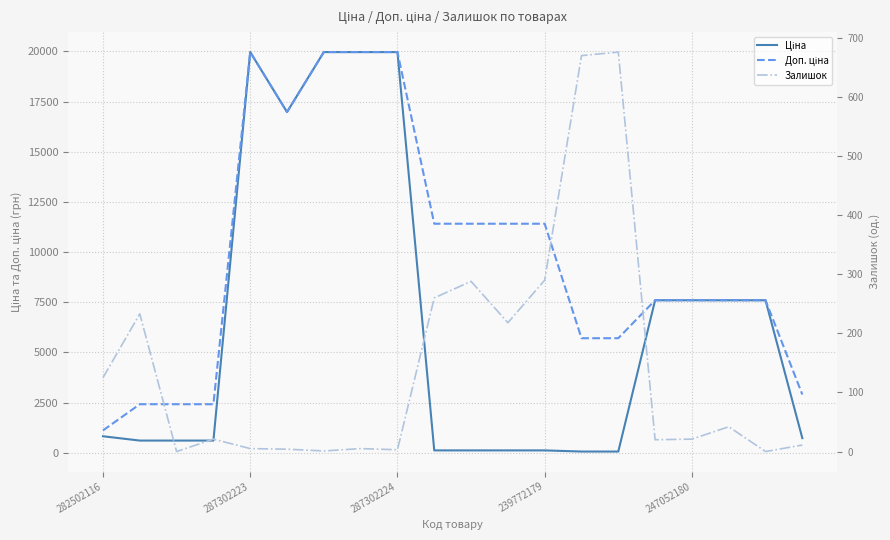

List the series in order of their overall mean, highest first.

Доп. ціна, Ціна, Залишок